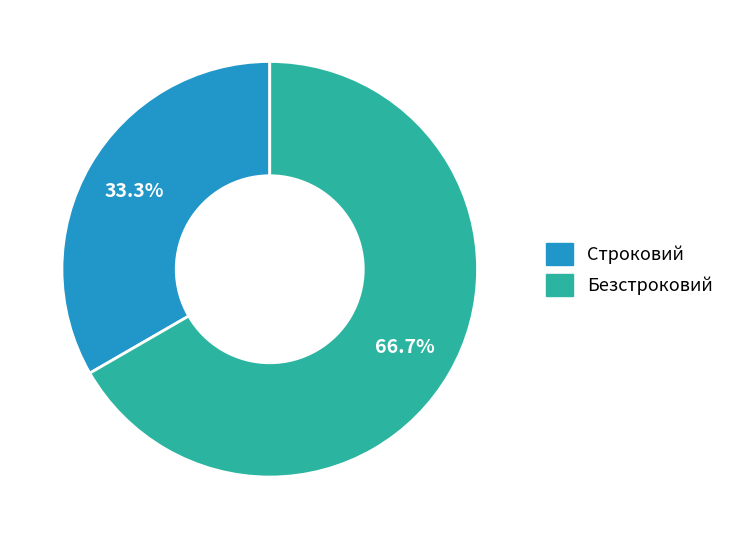

Do Строковий and Безстроковий together represent more than half of the pie?

Yes